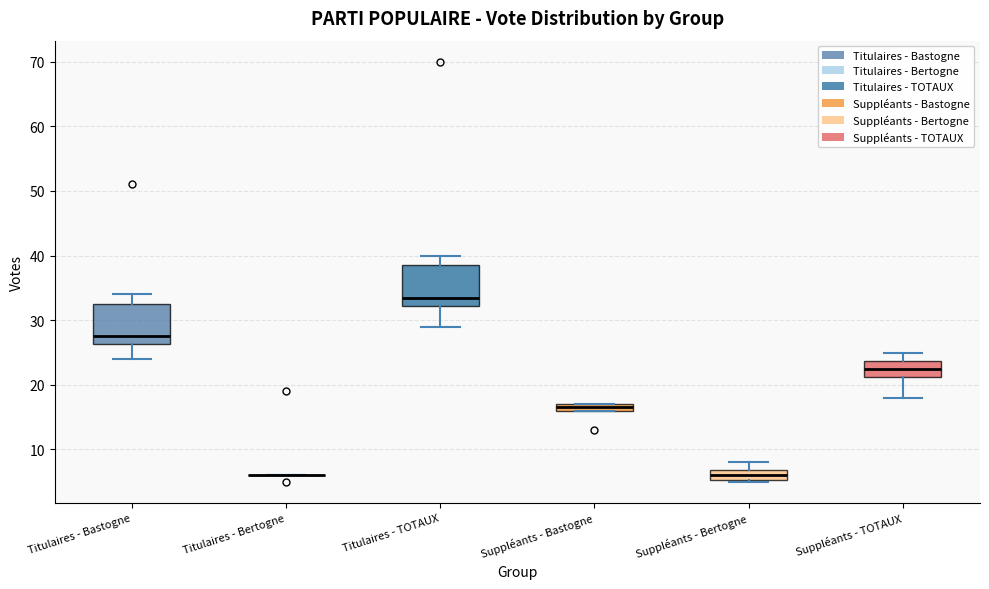

Where does the lower whisker of the box for Titulaires - TOTAUX end on the y-axis? The values are not printed on the chart, so give them approximately, as read against the axis.

29